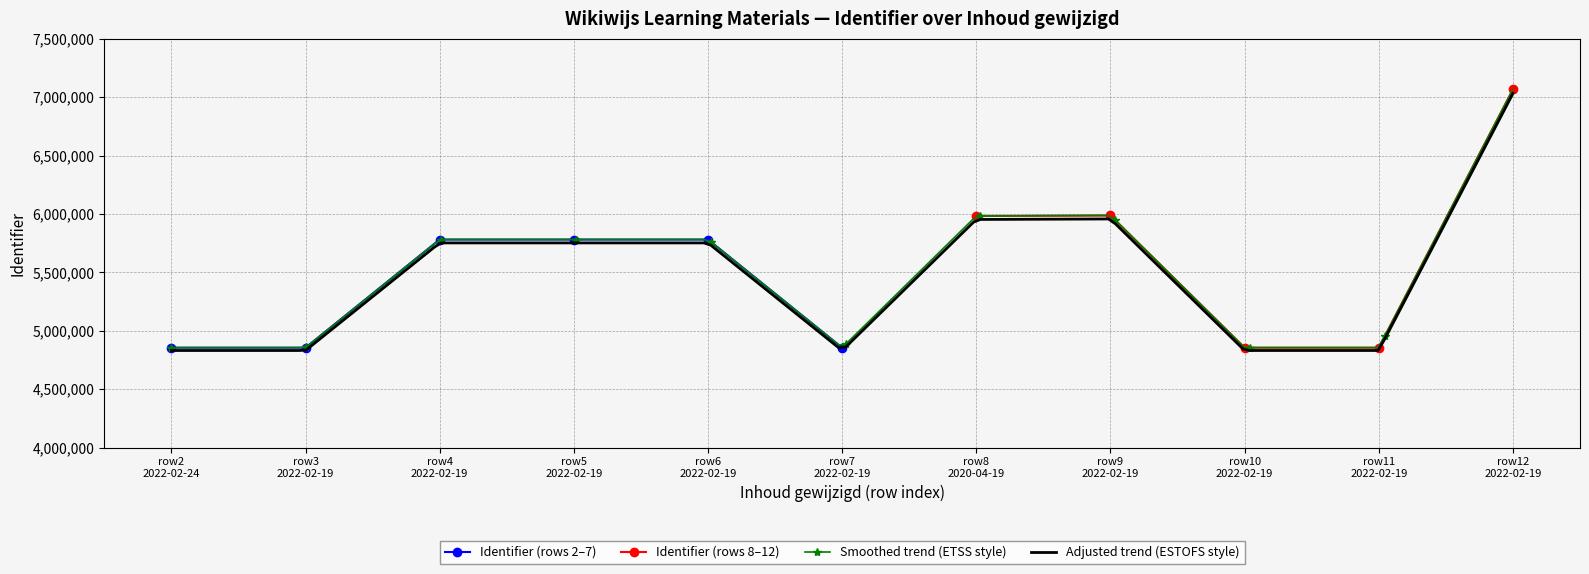

What is the sum of the values at 2022-02-19 and 2022-02-19?

10637620